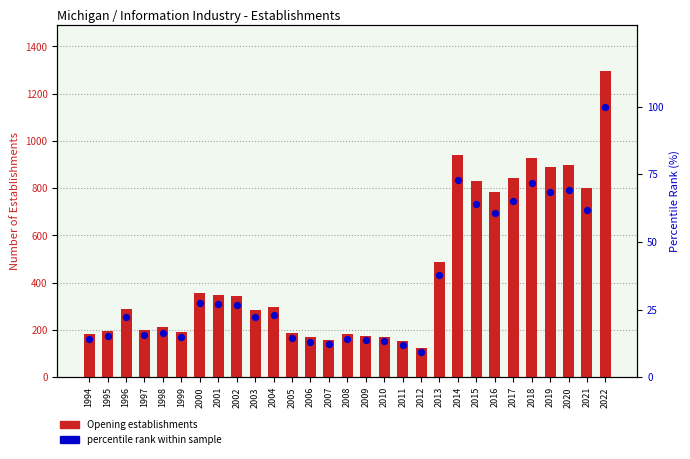

Which series reaches the minimum Y coordinate?

percentile rank within sample